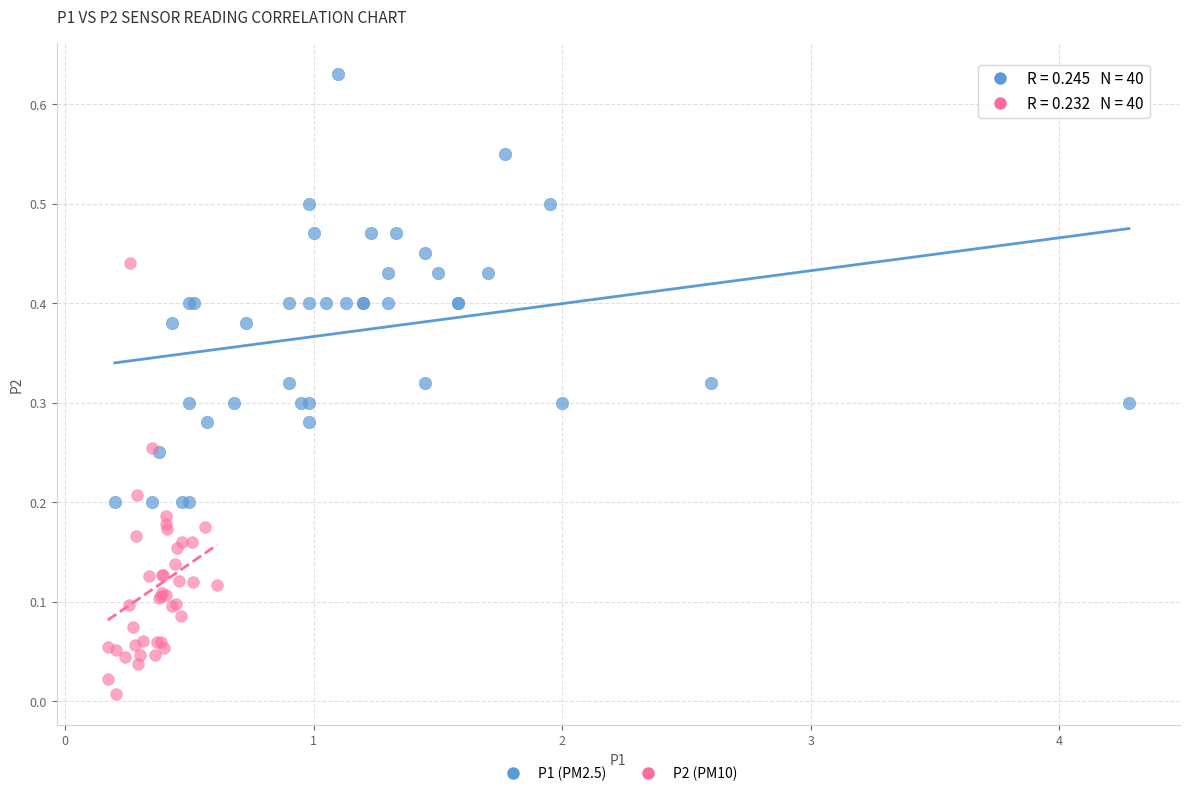

Which series contains the highest Y value?

P1 (PM2.5)